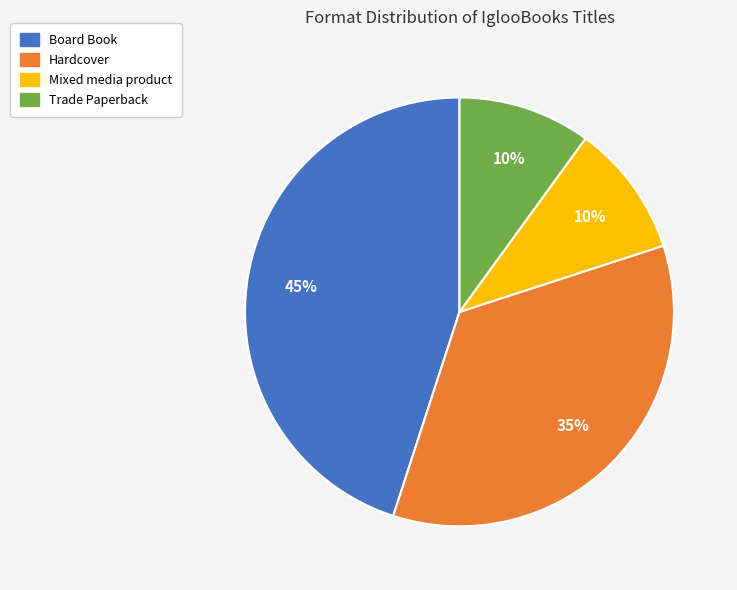

Combined, do Hardcover and Mixed media product account for over 50%?

No